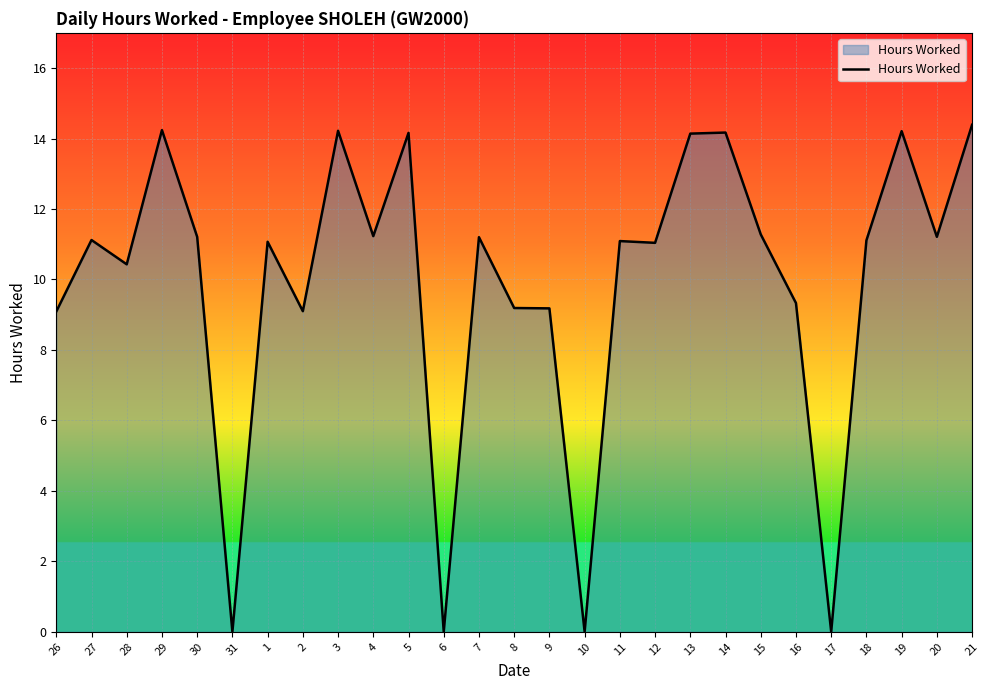

What position from the right is 31?

22